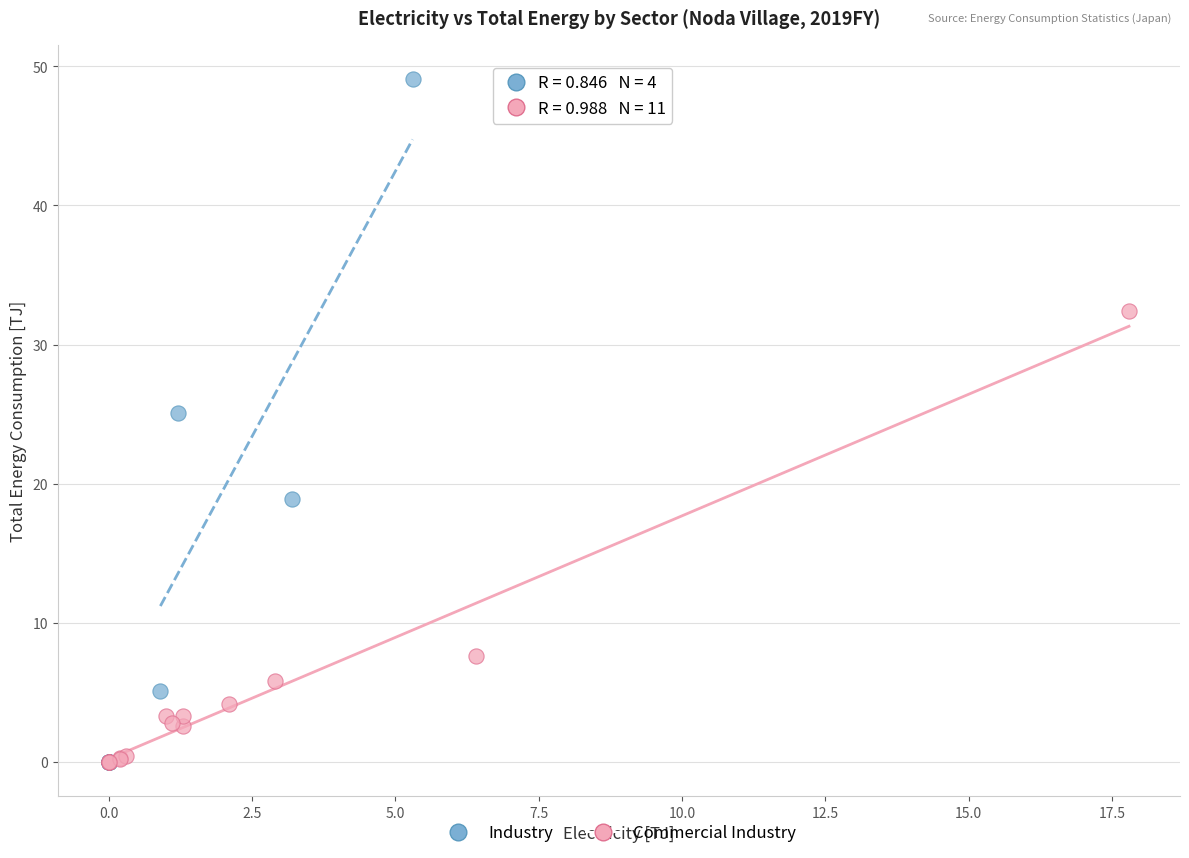

Which series contains the highest Y value?

Industry